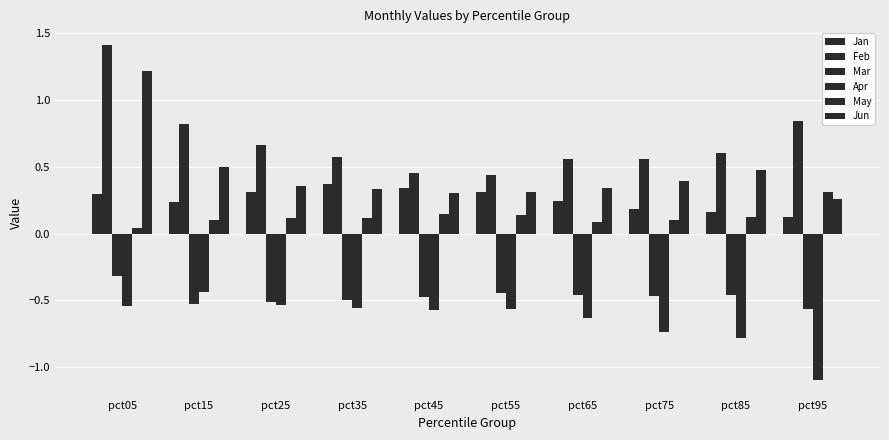

How many bars are there in each group?

6